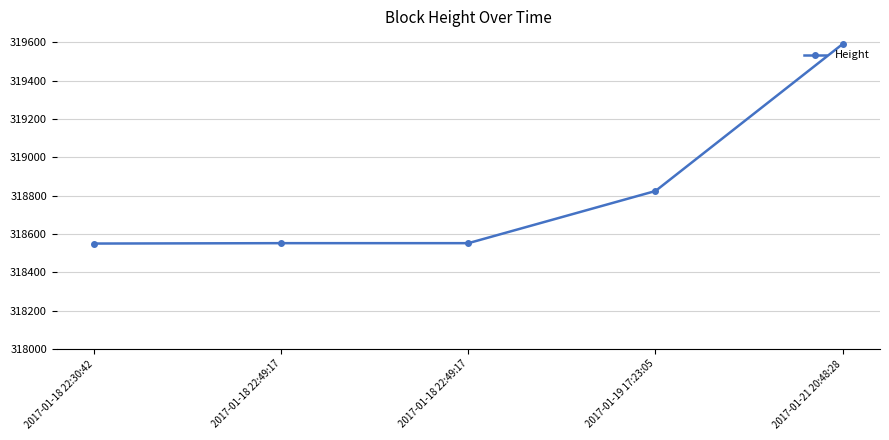

True or false: the data shows 318552 at 2017-01-18 22:49:17.

True